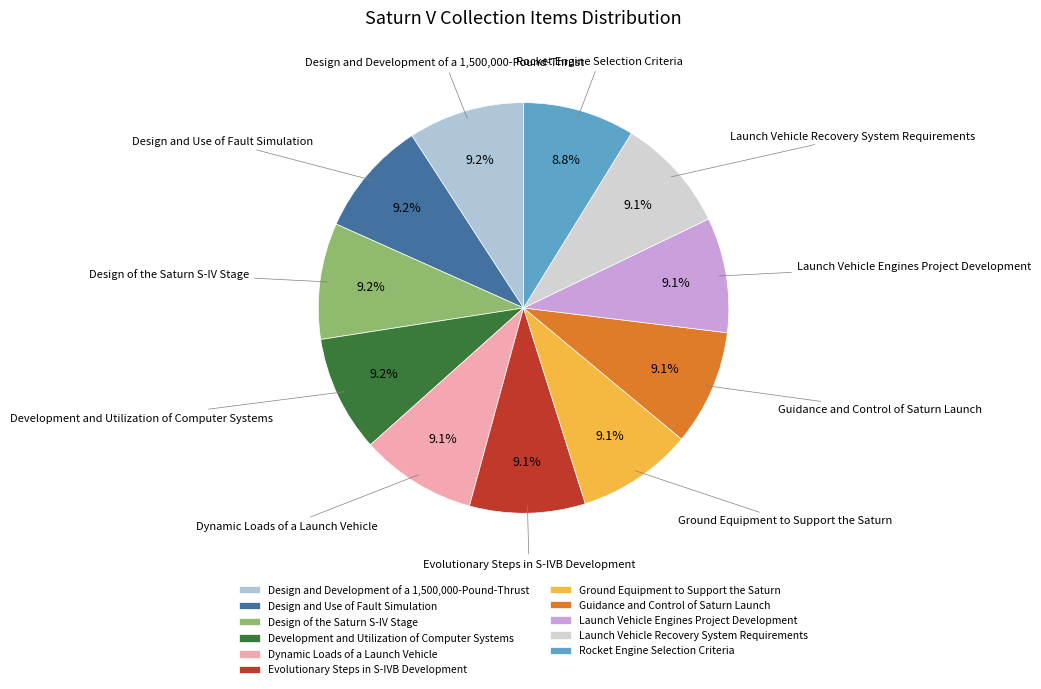

To the nearest percent, what percentage of the pie is Launch Vehicle Recovery System Requirements?

9%